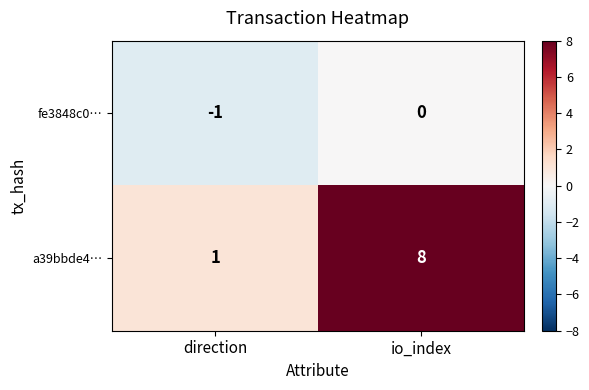

Rank the series by their maximum value, from highest to lowest.

a39bbde4…, fe3848c0…